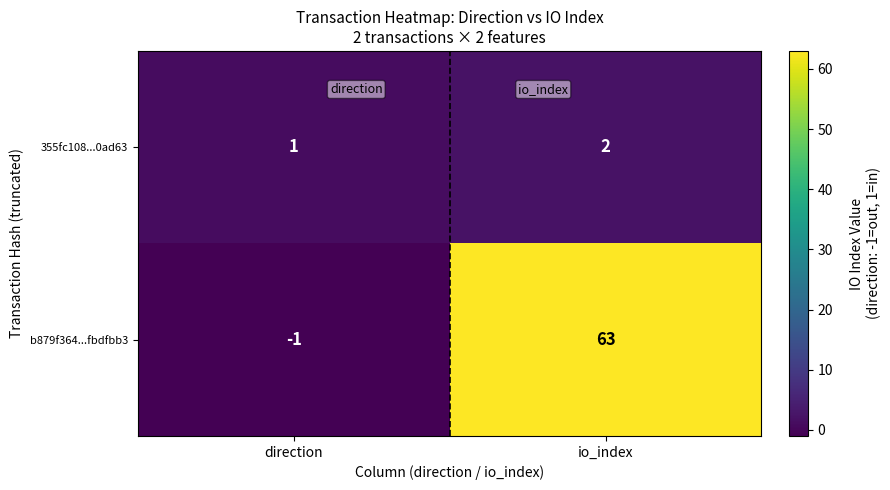

What is the sum of all 355fc108...0ad63 values?

3